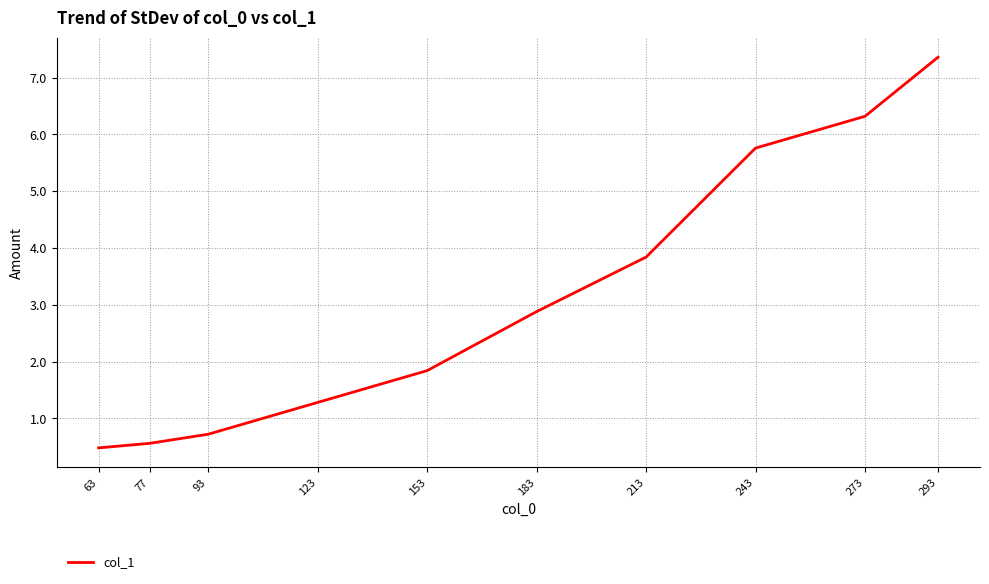

Does the chart have visible grid lines?

Yes